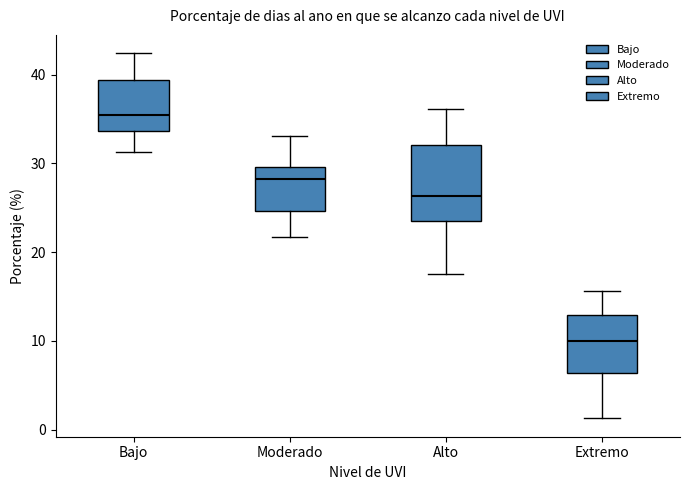

Where does the median line of the box for Extremo sit on the y-axis? The values are not printed on the chart, so give them approximately, as read against the axis.

10